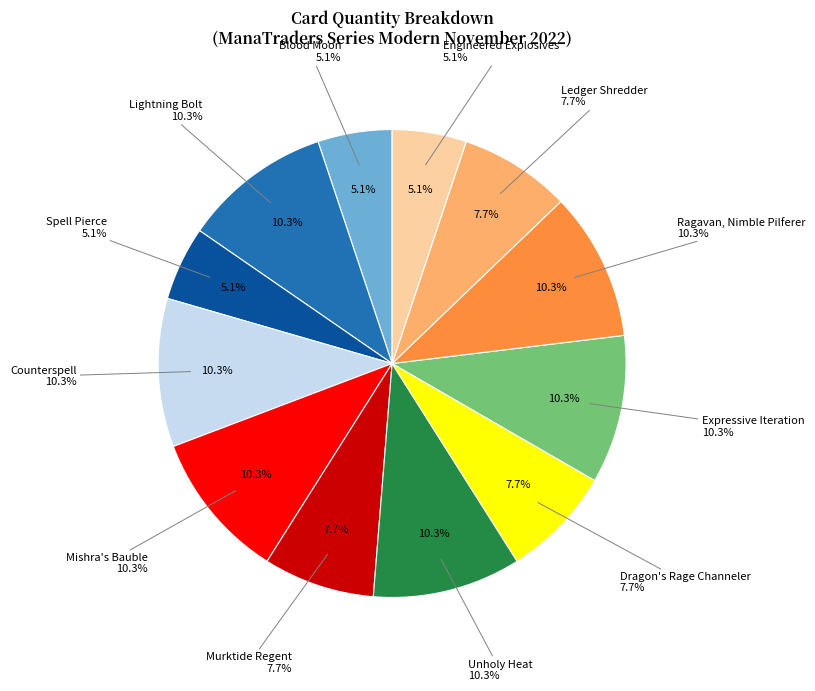

Count the number of slices in the pie.

12